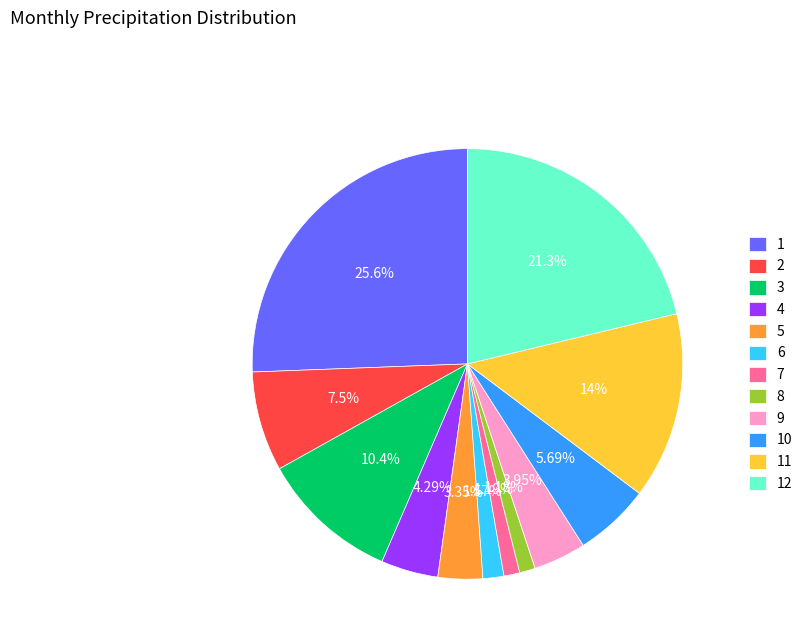

Count the number of slices in the pie.

12